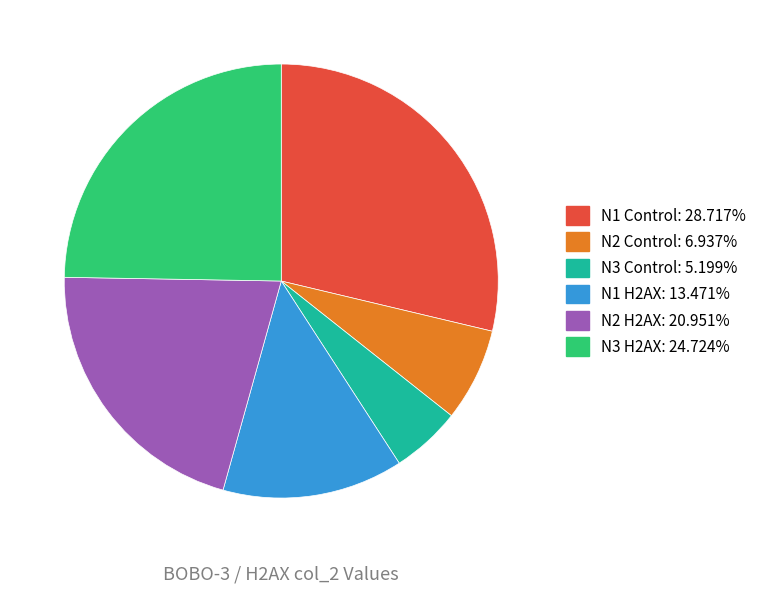

The N3 H2AX slice represents 25% of the pie. True or false?

True